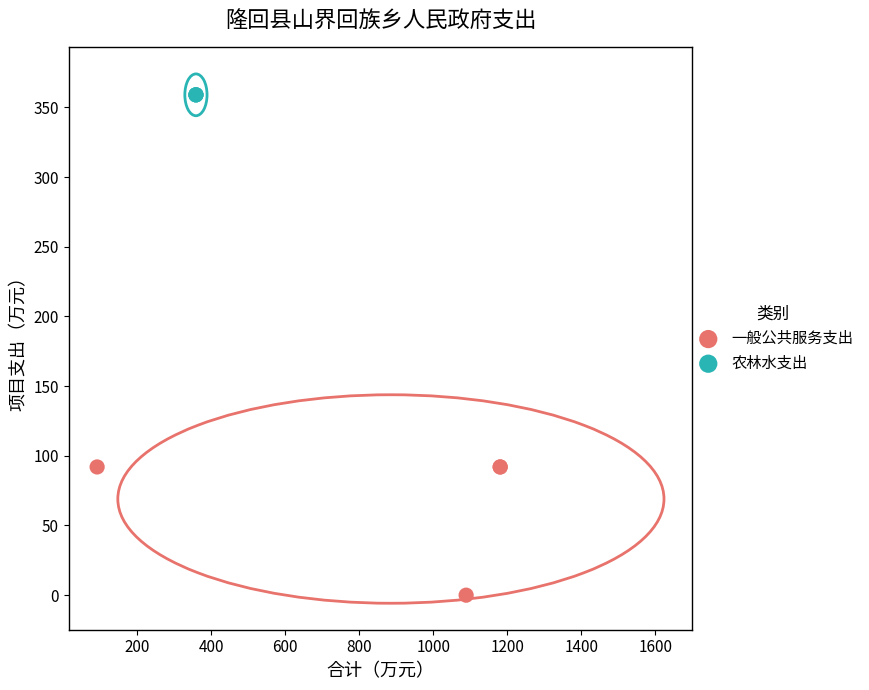

Which series reaches the maximum Y coordinate?

农林水支出